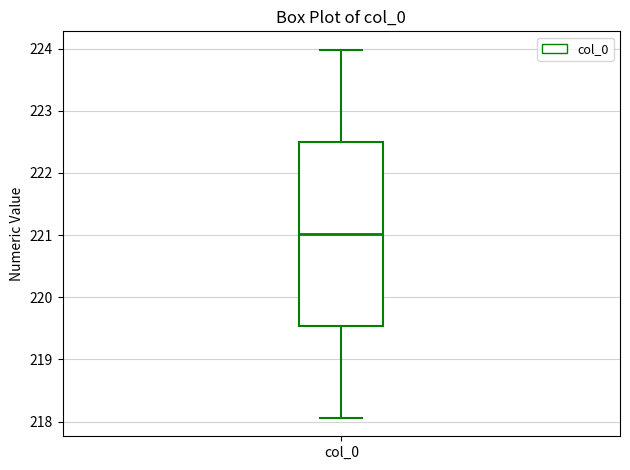

Where does the median line of the box for col_0 sit on the y-axis? The values are not printed on the chart, so give them approximately, as read against the axis.

221.0